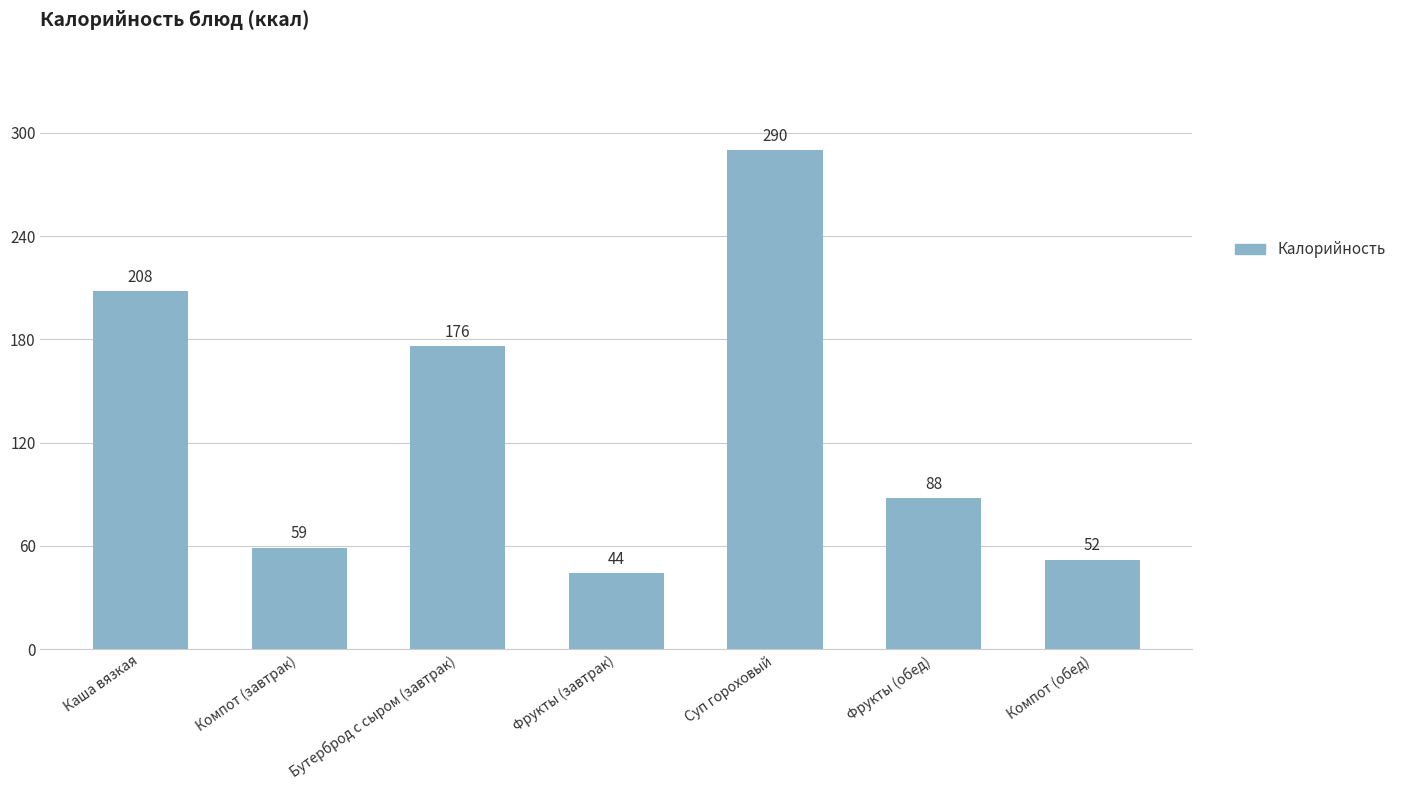

What position from the left is Фрукты (обед)?

6